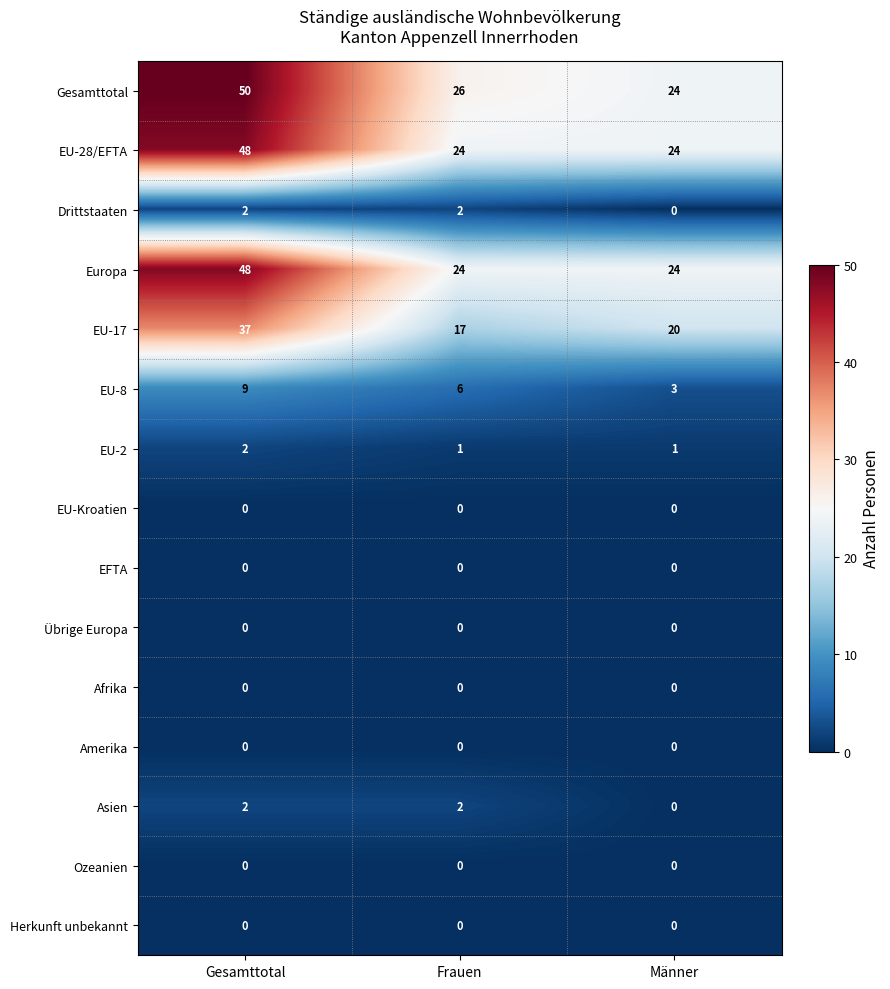

What is the spread (max minus min) of values at Gesamttotal?

50